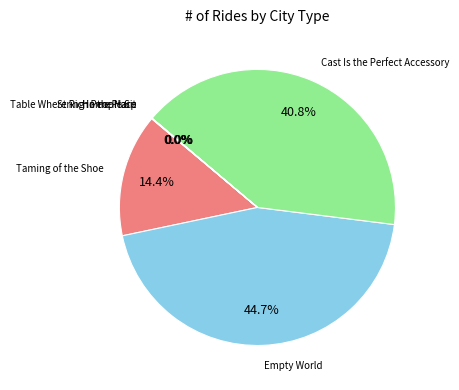

Does any single category account for the majority?

No